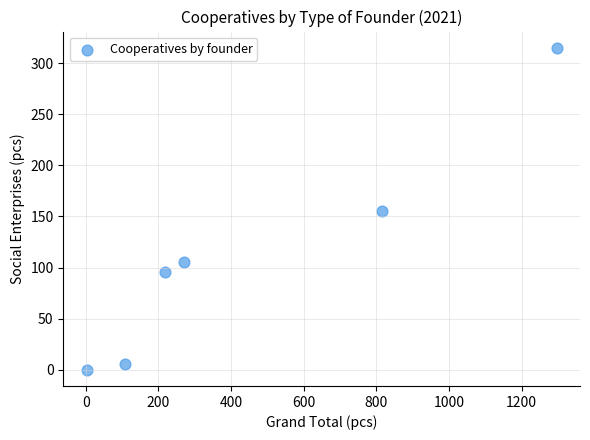

What is the average Y value?

113